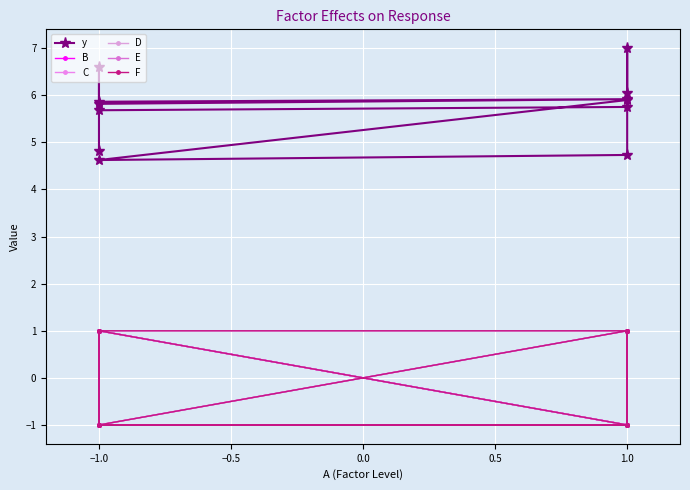

What is the highest value of the F series?

1.0